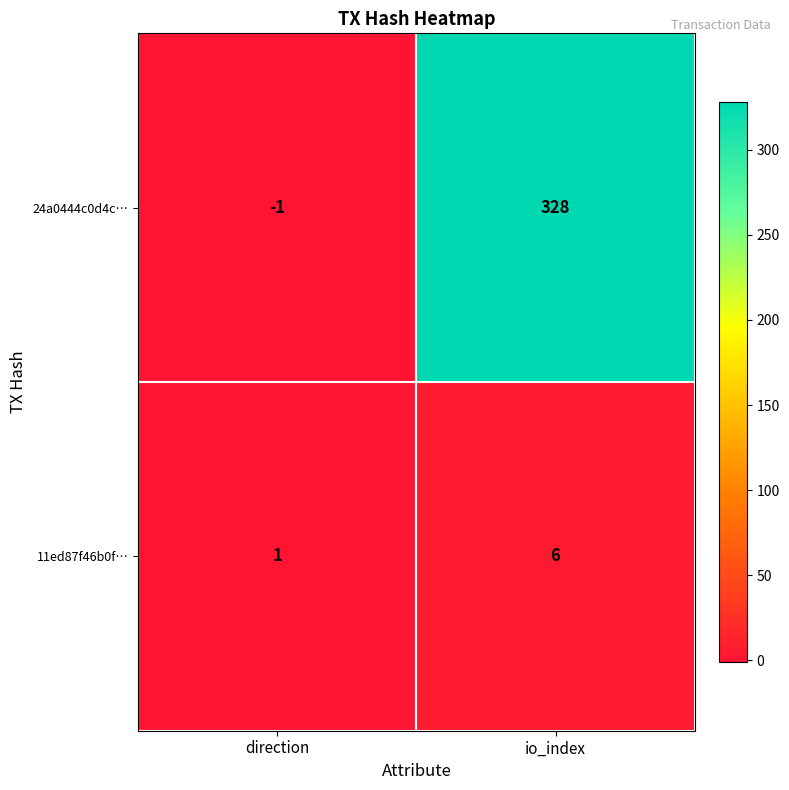

How many data points does each series have?

2